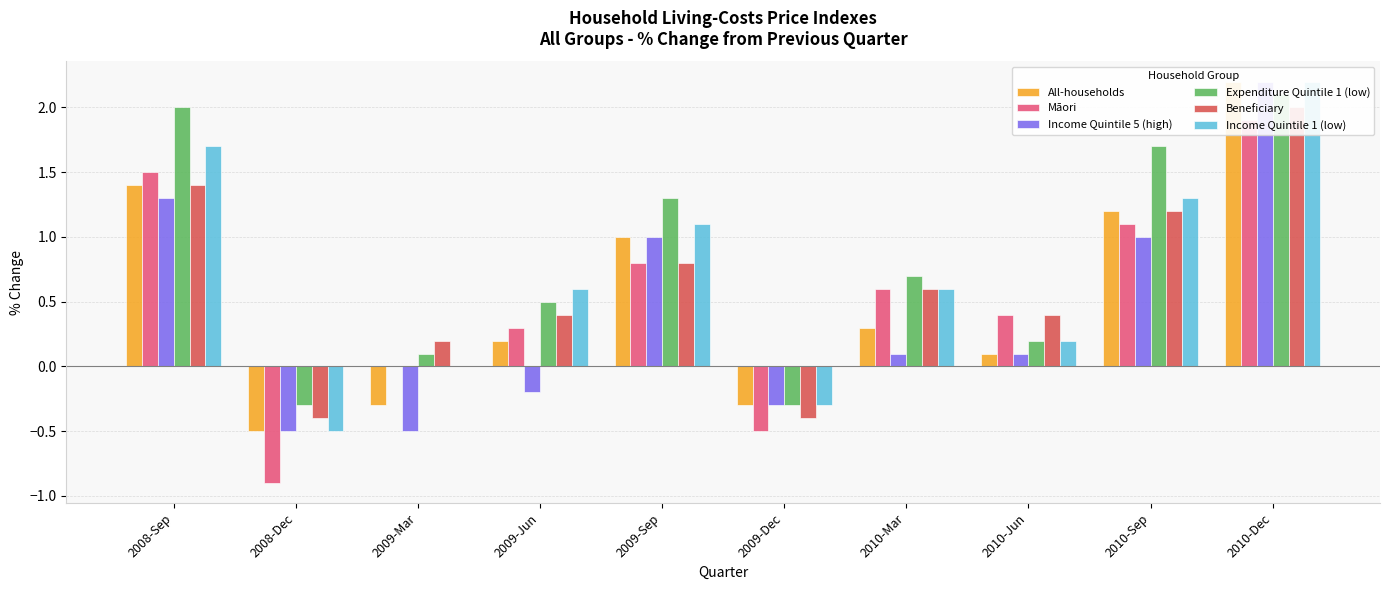

What is the label of the 3rd bar from the left?

2009-Mar